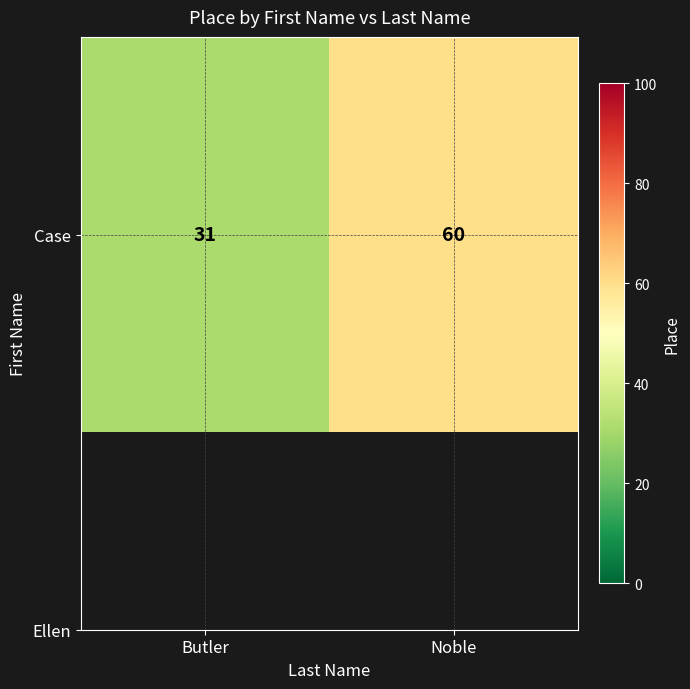

What is the sum of the values at Butler and Noble?

91